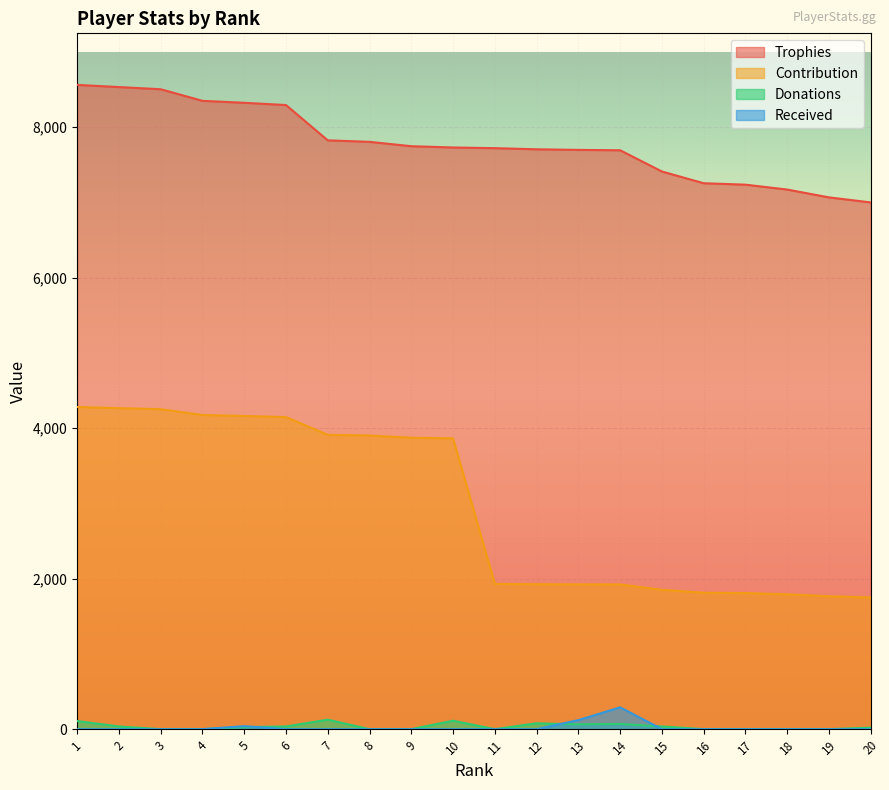

What value does the Contribution series have at 9?

3873